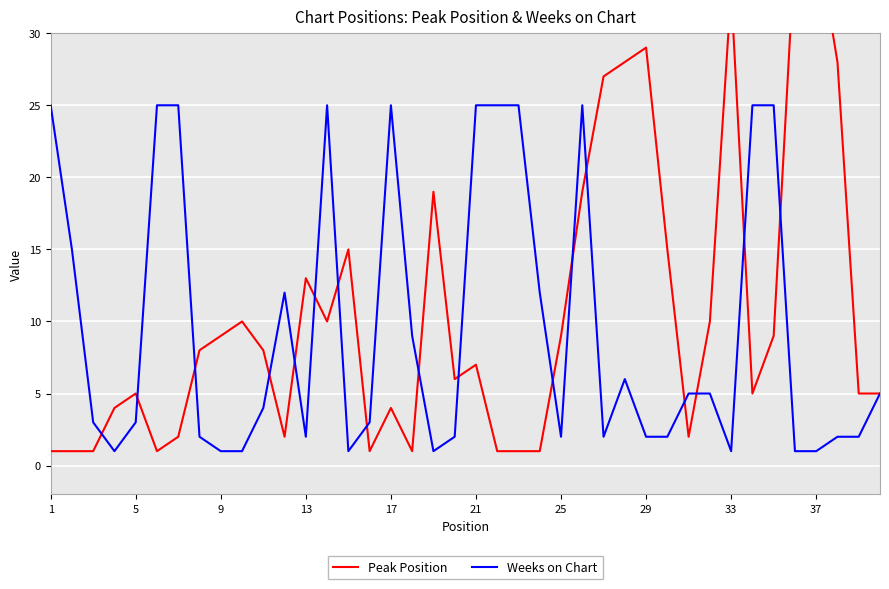

The value of Weeks on Chart at 25 is 2. True or false?

True